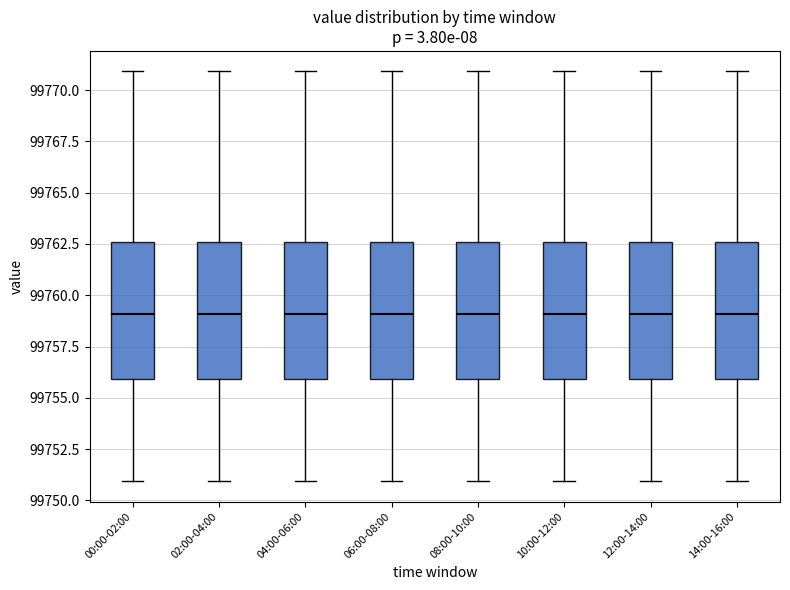

Where does the median line of the box for 02:00-04:00 sit on the y-axis? The values are not printed on the chart, so give them approximately, as read against the axis.

99759.0